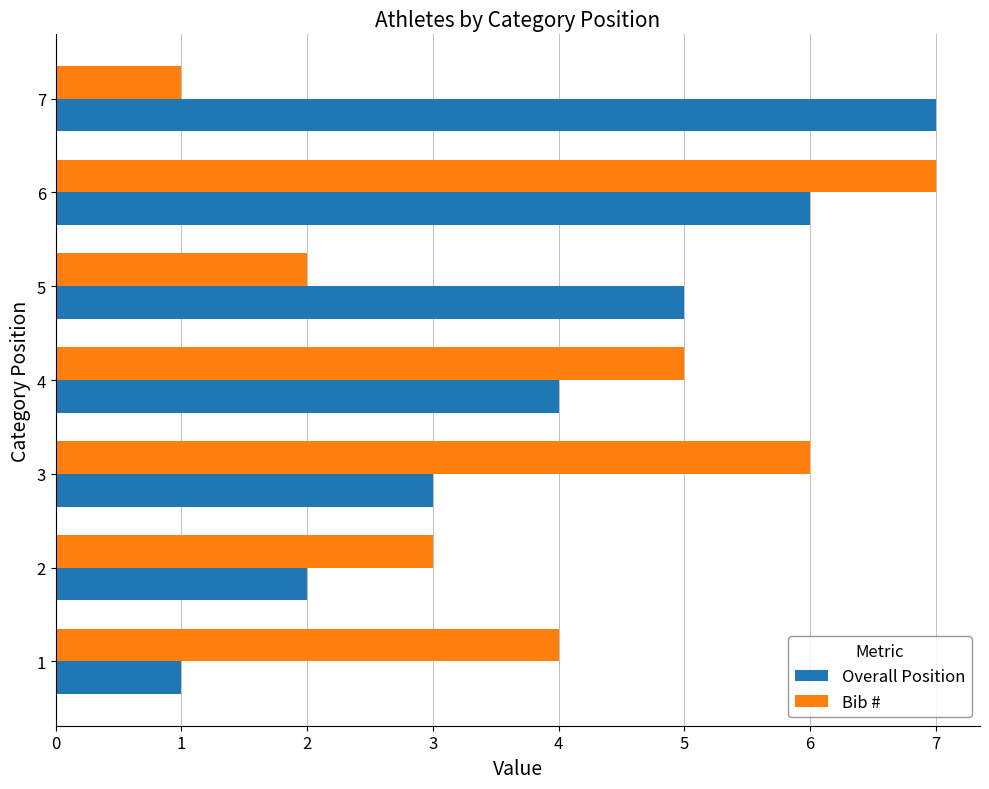

Which series changed the most between 1 and 6?

Overall Position